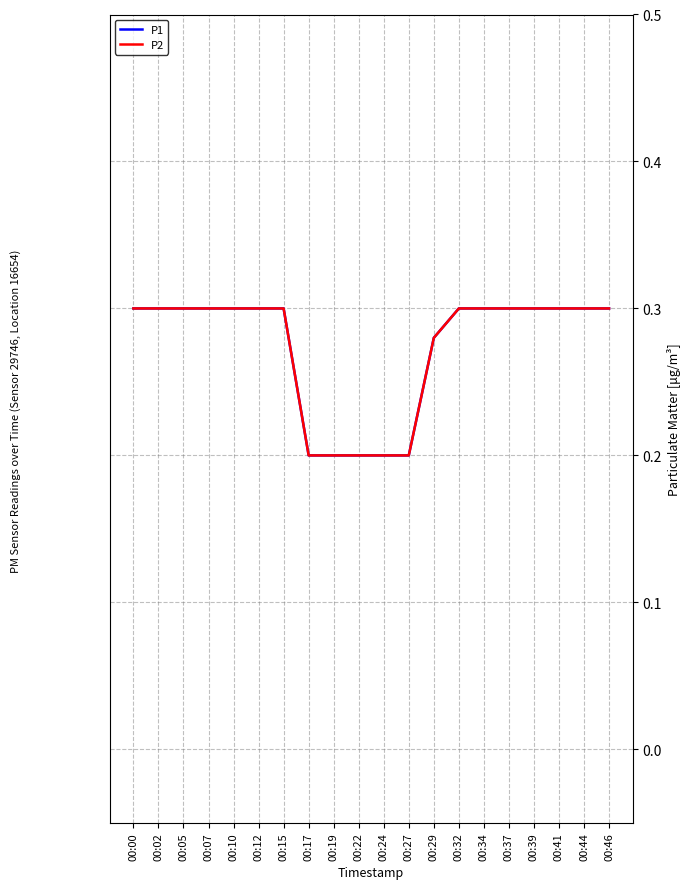

Is this an area chart (filled region under the line)?

No